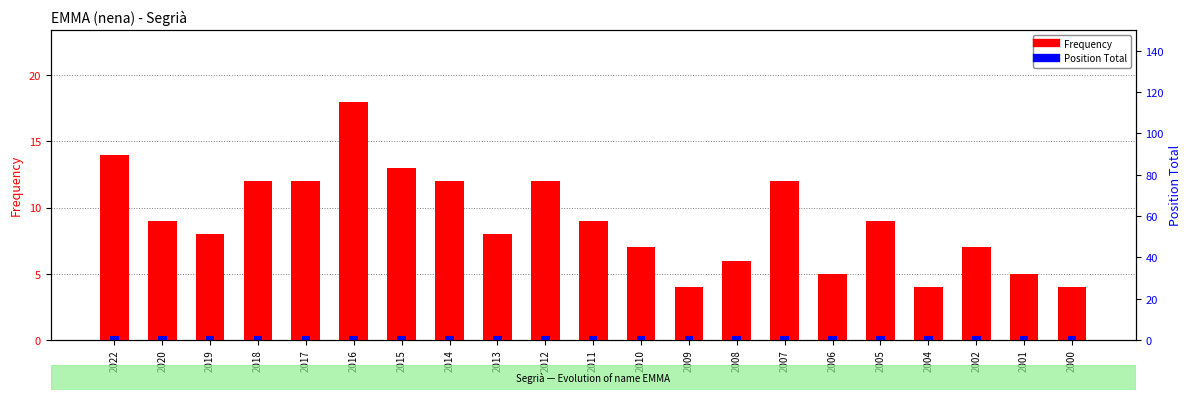

What value does the Frequency series have at 2007, to the nearest 10?

10